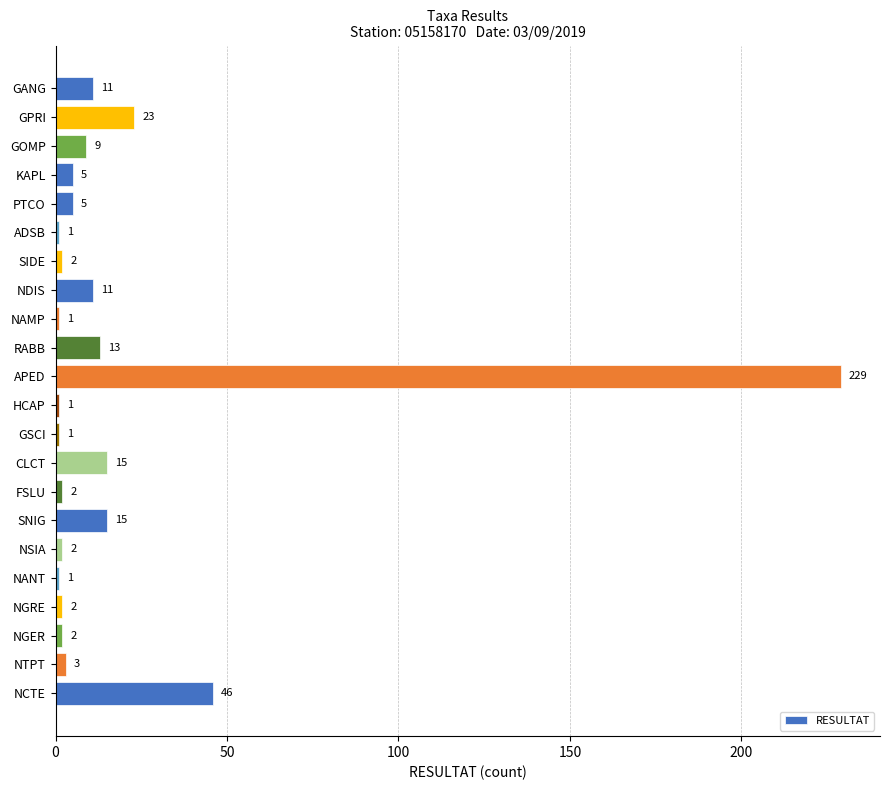

What is the ratio of the value at PTCO to the value at NGRE?

2.5